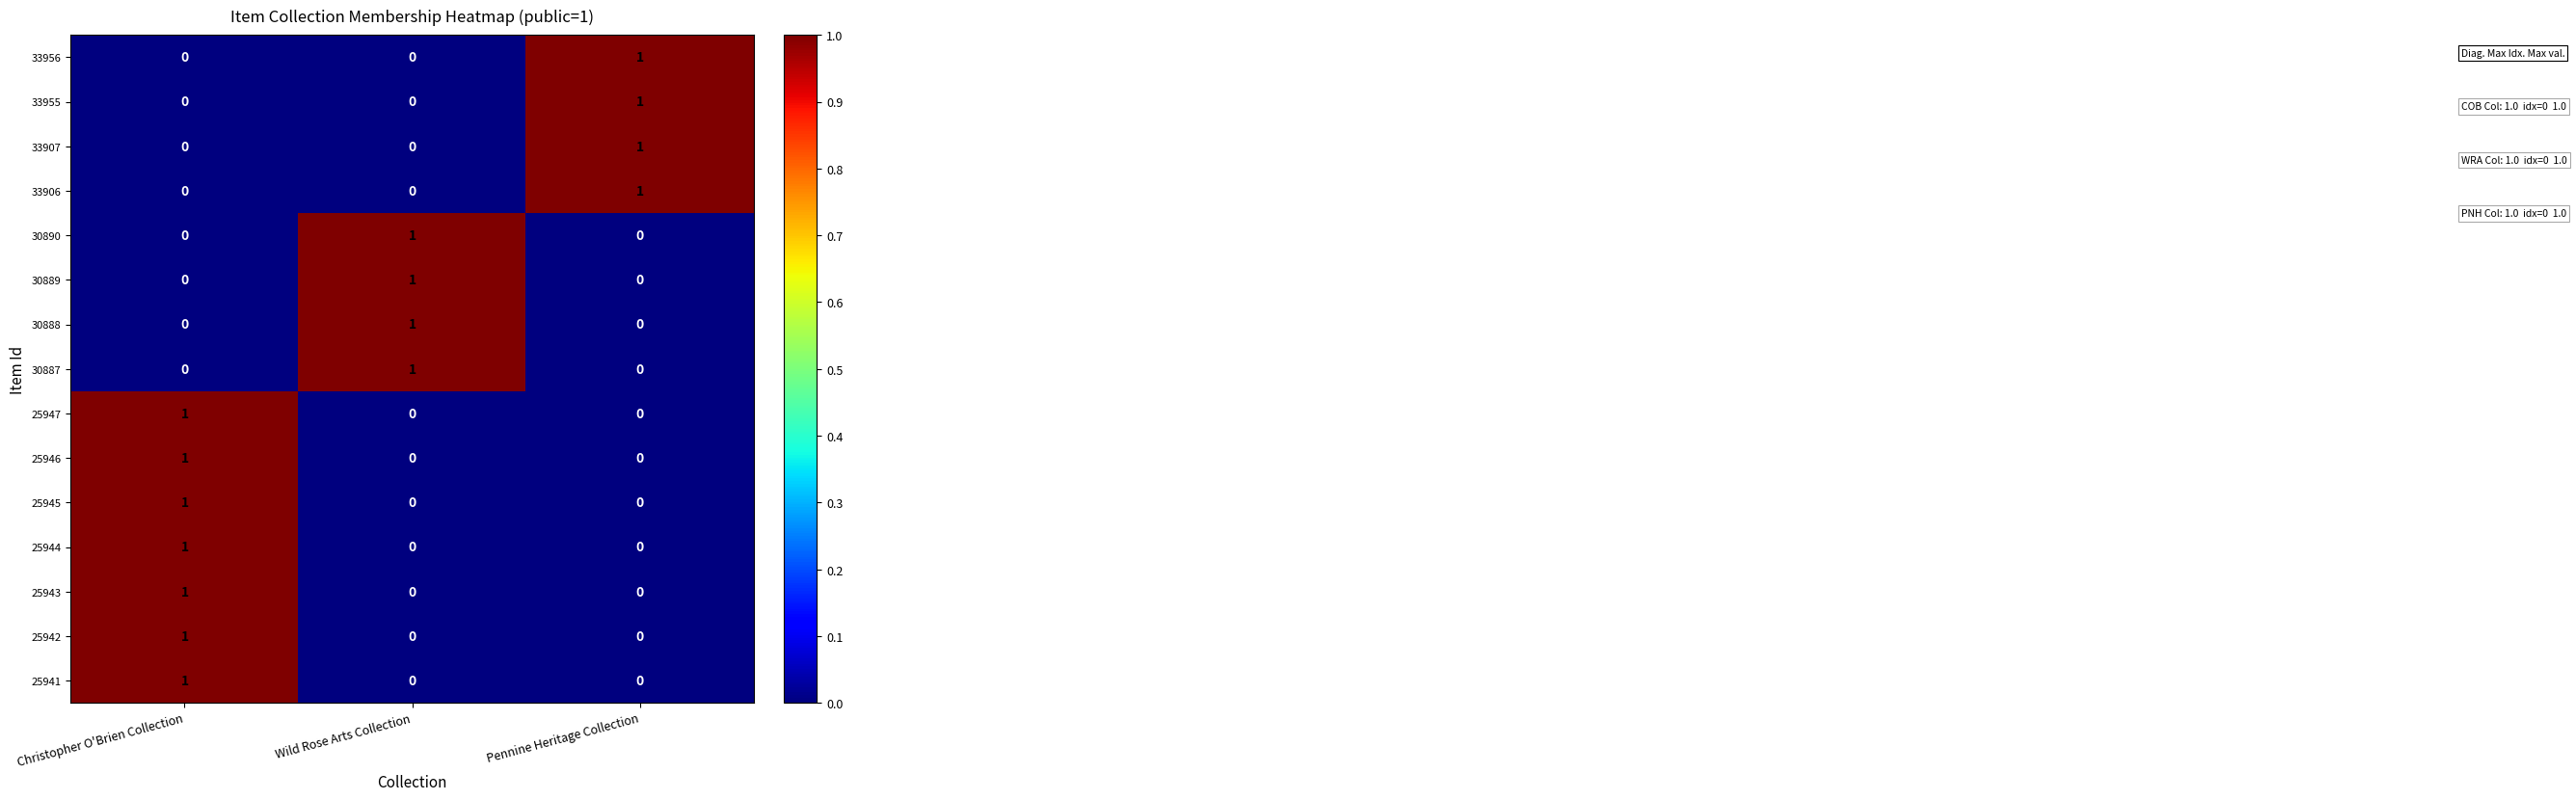

The 25945 series shows 0 at Pennine Heritage Collection. True or false?

True